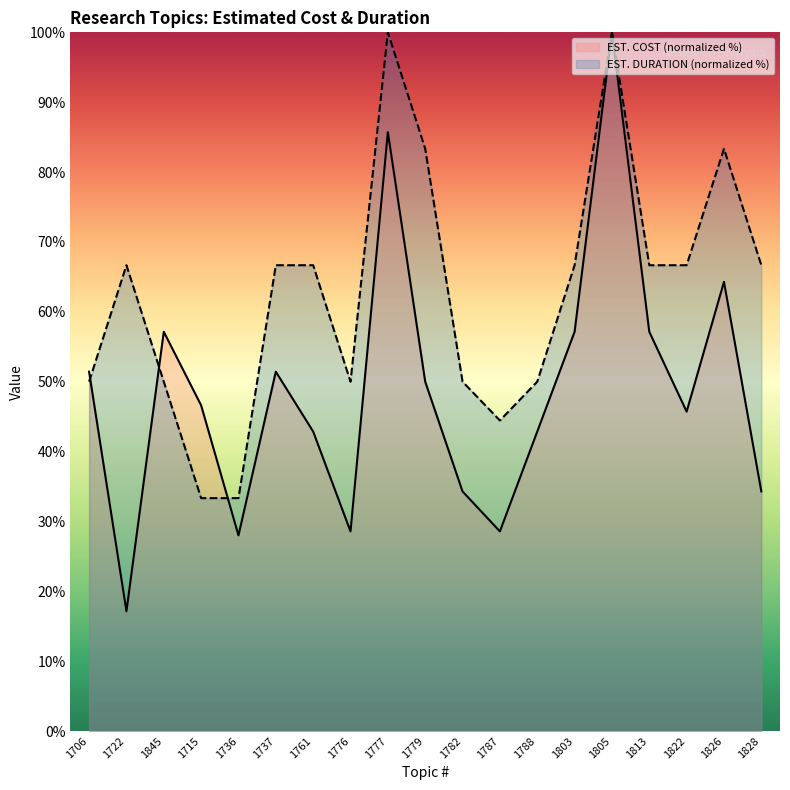

What is the label of the 6th point from the left?

1737